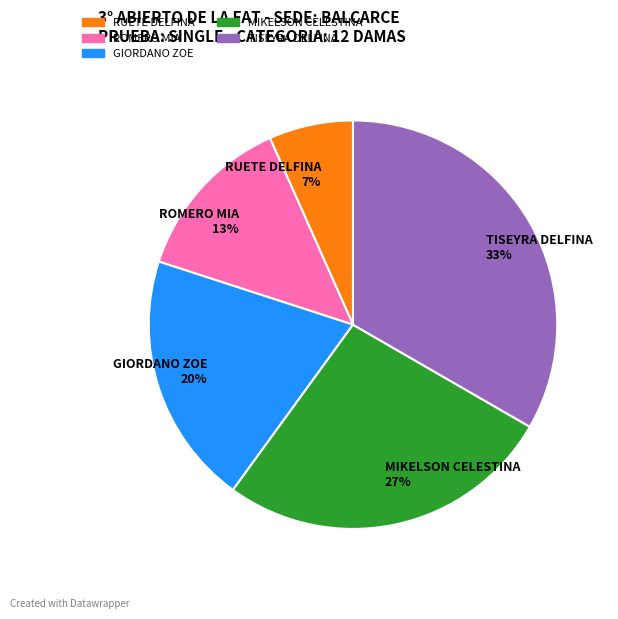

Between MIKELSON CELESTINA and TISEYRA DELFINA, which is larger?

TISEYRA DELFINA